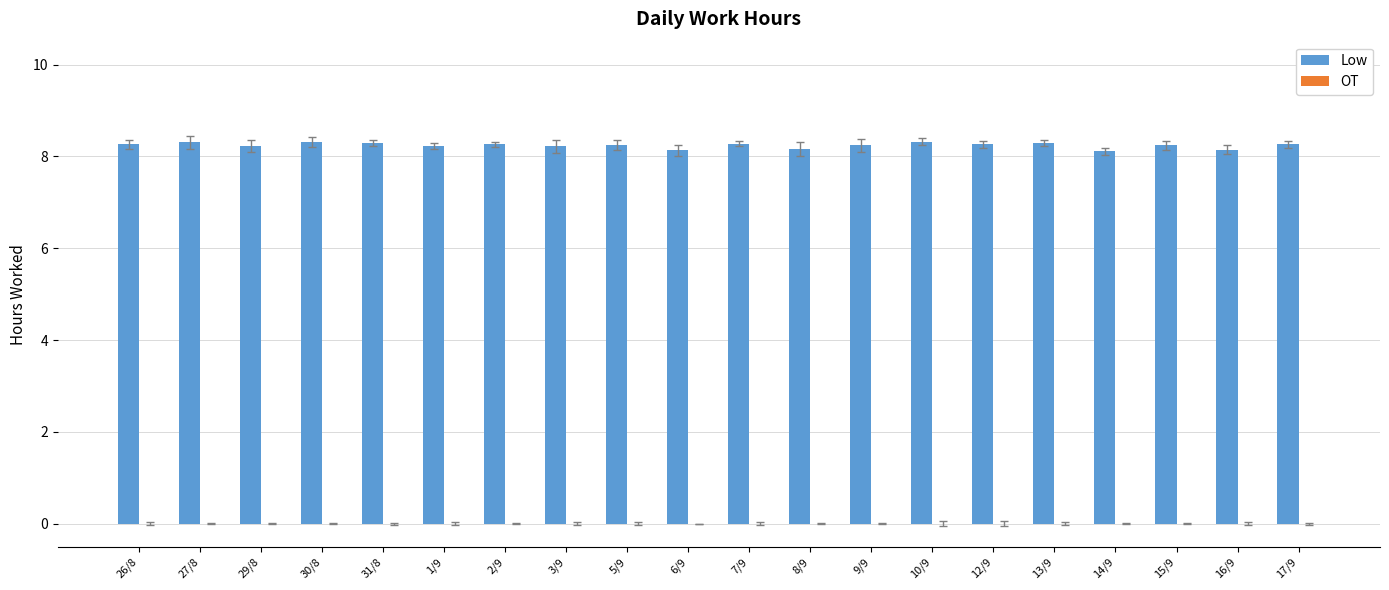

The chart shows a value of 12.8 at 9/9. True or false?

False